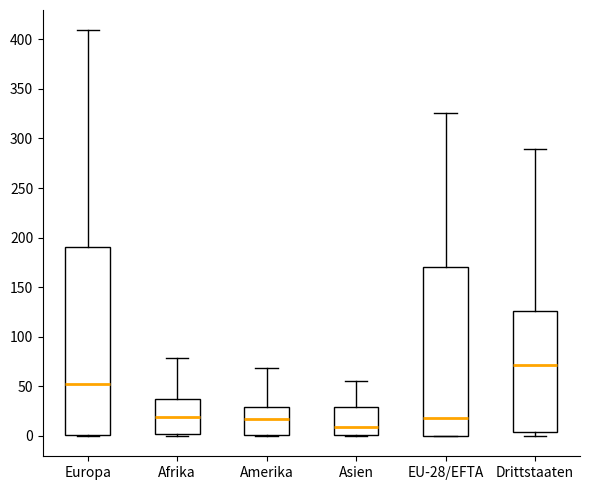

Reading left to right, transcribe this box plot: for each box, give where its median line is, the range the box spans, and where its two whiskers end, as read against the y-axis. The values are not printed on the chart, so give them approximately, as read against the axis.

Europa: median 55, box 0 to 190, whiskers 0 to 410
Afrika: median 20, box 0 to 40, whiskers 0 (just below the box's lower edge) to 80
Amerika: median 15, box 0 to 30, whiskers 0 to 70
Asien: median 10, box 0 to 30, whiskers 0 to 55
EU-28/EFTA: median 20, box 0 to 170, whiskers 0 to 325
Drittstaaten: median 70, box 5 to 125, whiskers 0 to 290